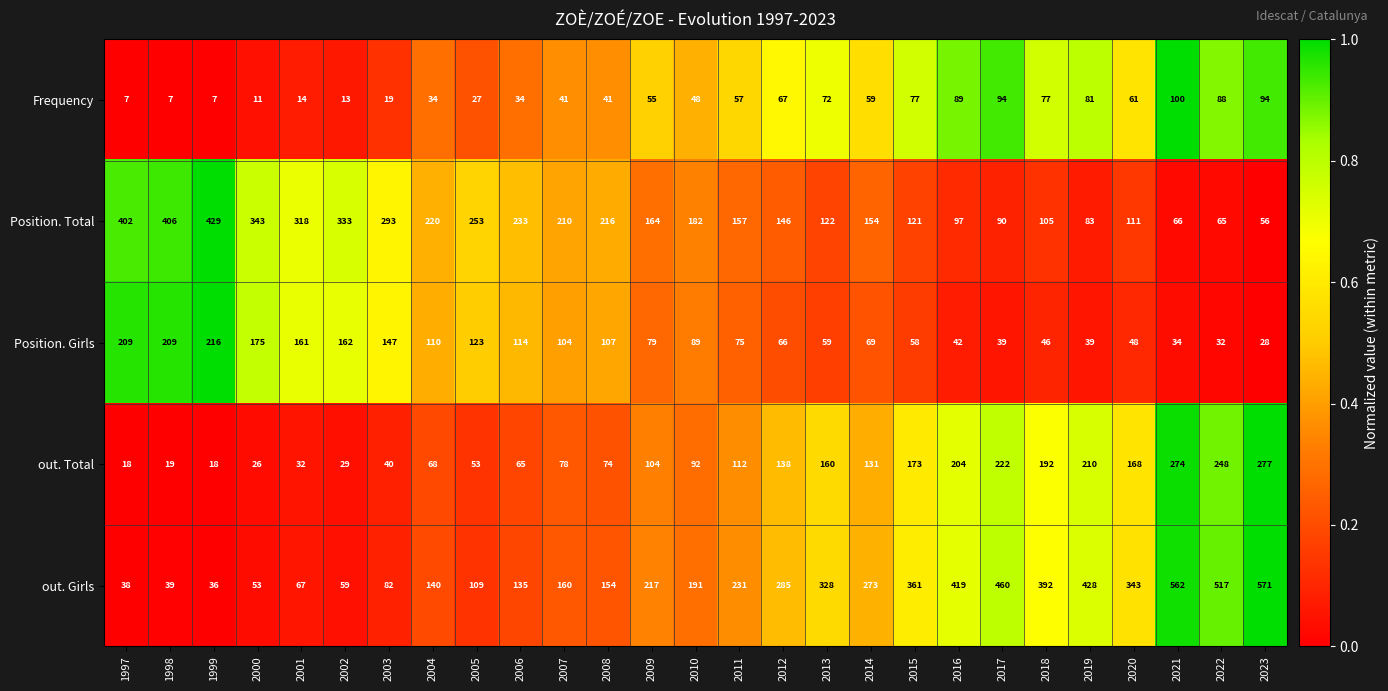

At which label does Position. Total first exceed 164?

1997